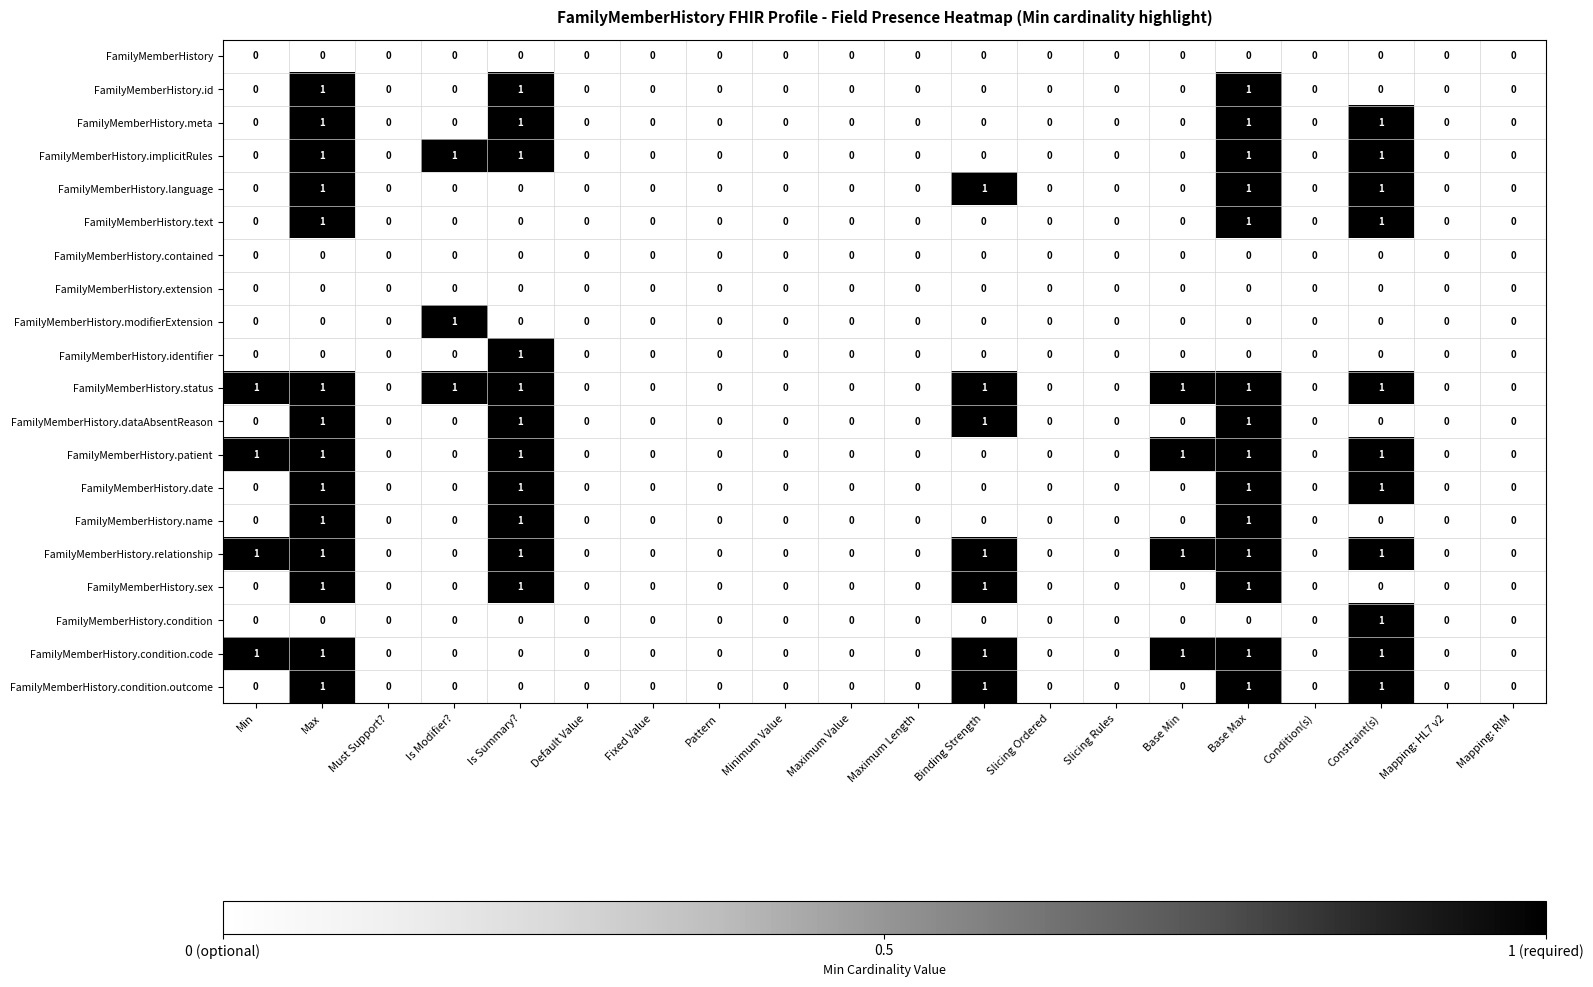

How many values in the FamilyMemberHistory.text series exceed 0?

3